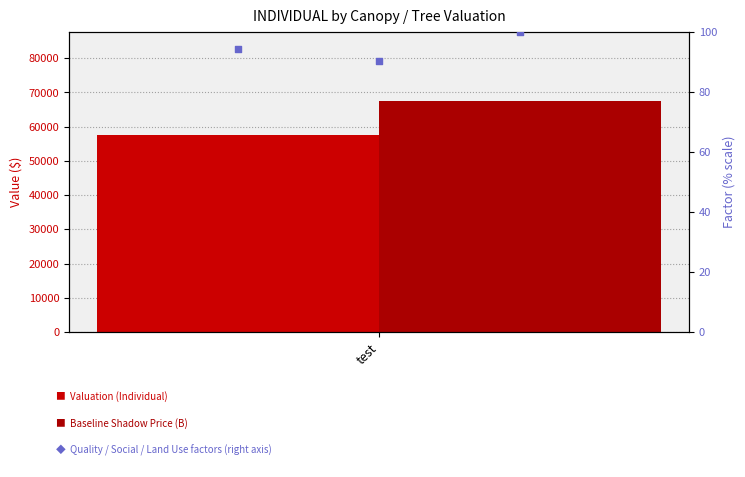

Between test and 1, which is larger?

test